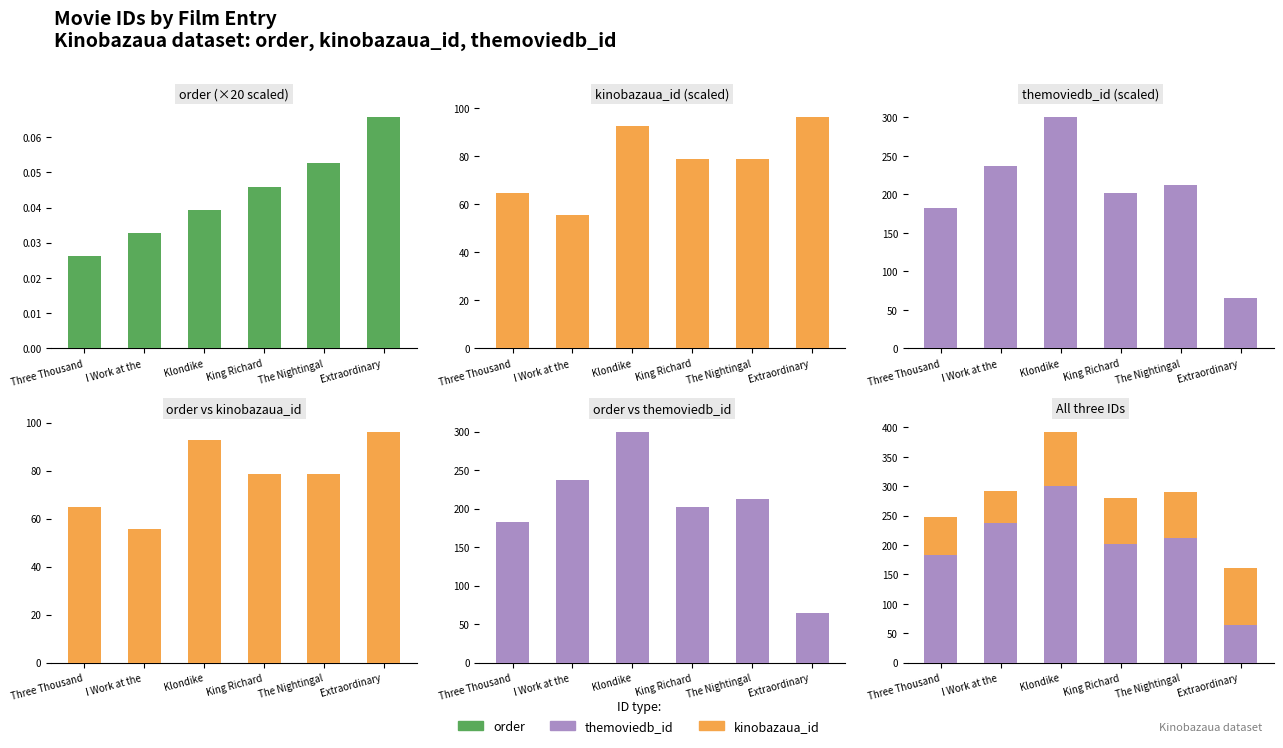

List the labels in order of themoviedb_id value, smallest first.

Extraordinary , Three Thousand, King Richard, The Nightingal, I Work at the , Klondike